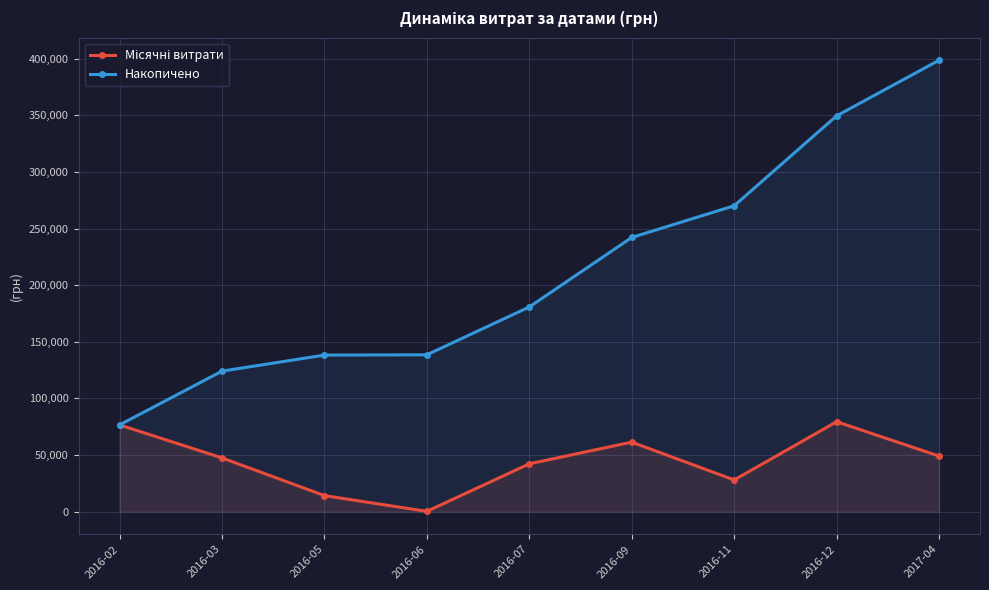

Rank the series at 2016-05 from lowest to highest value.

Місячні витрати, Накопичено